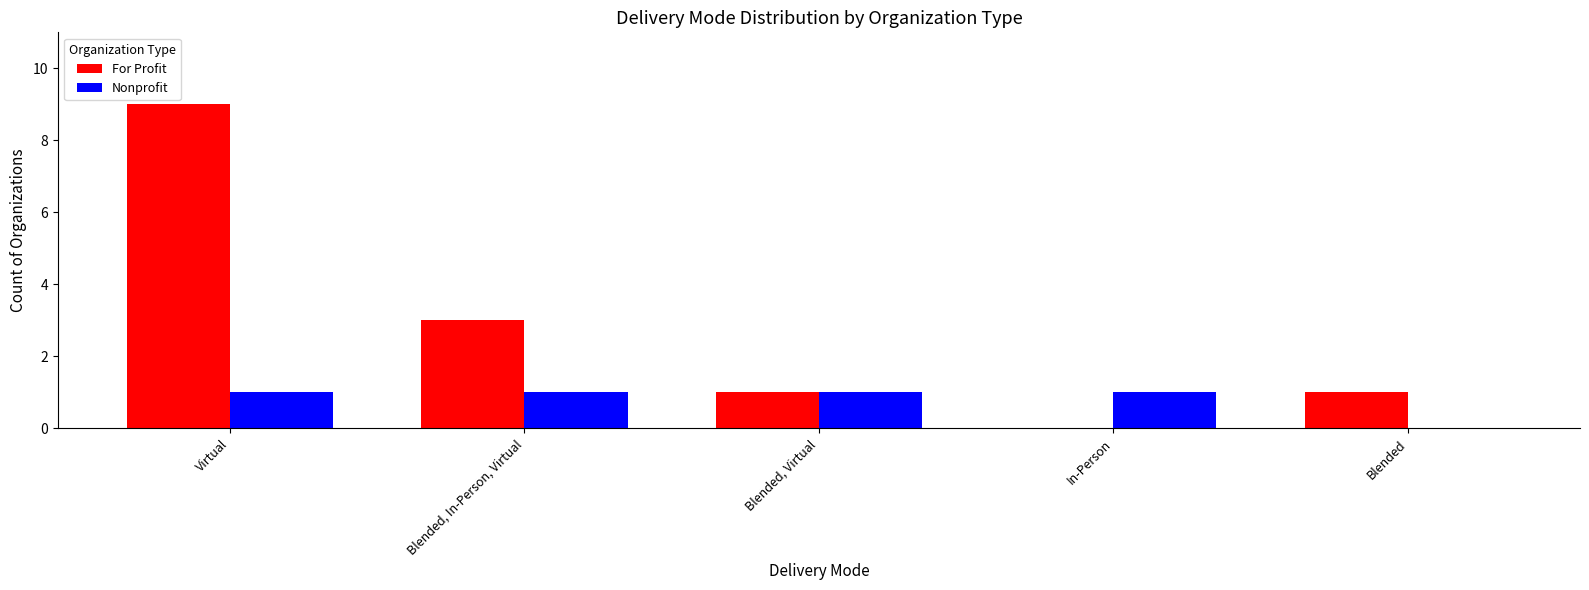

What is the total value across all series at Blended, In-Person, Virtual?

4